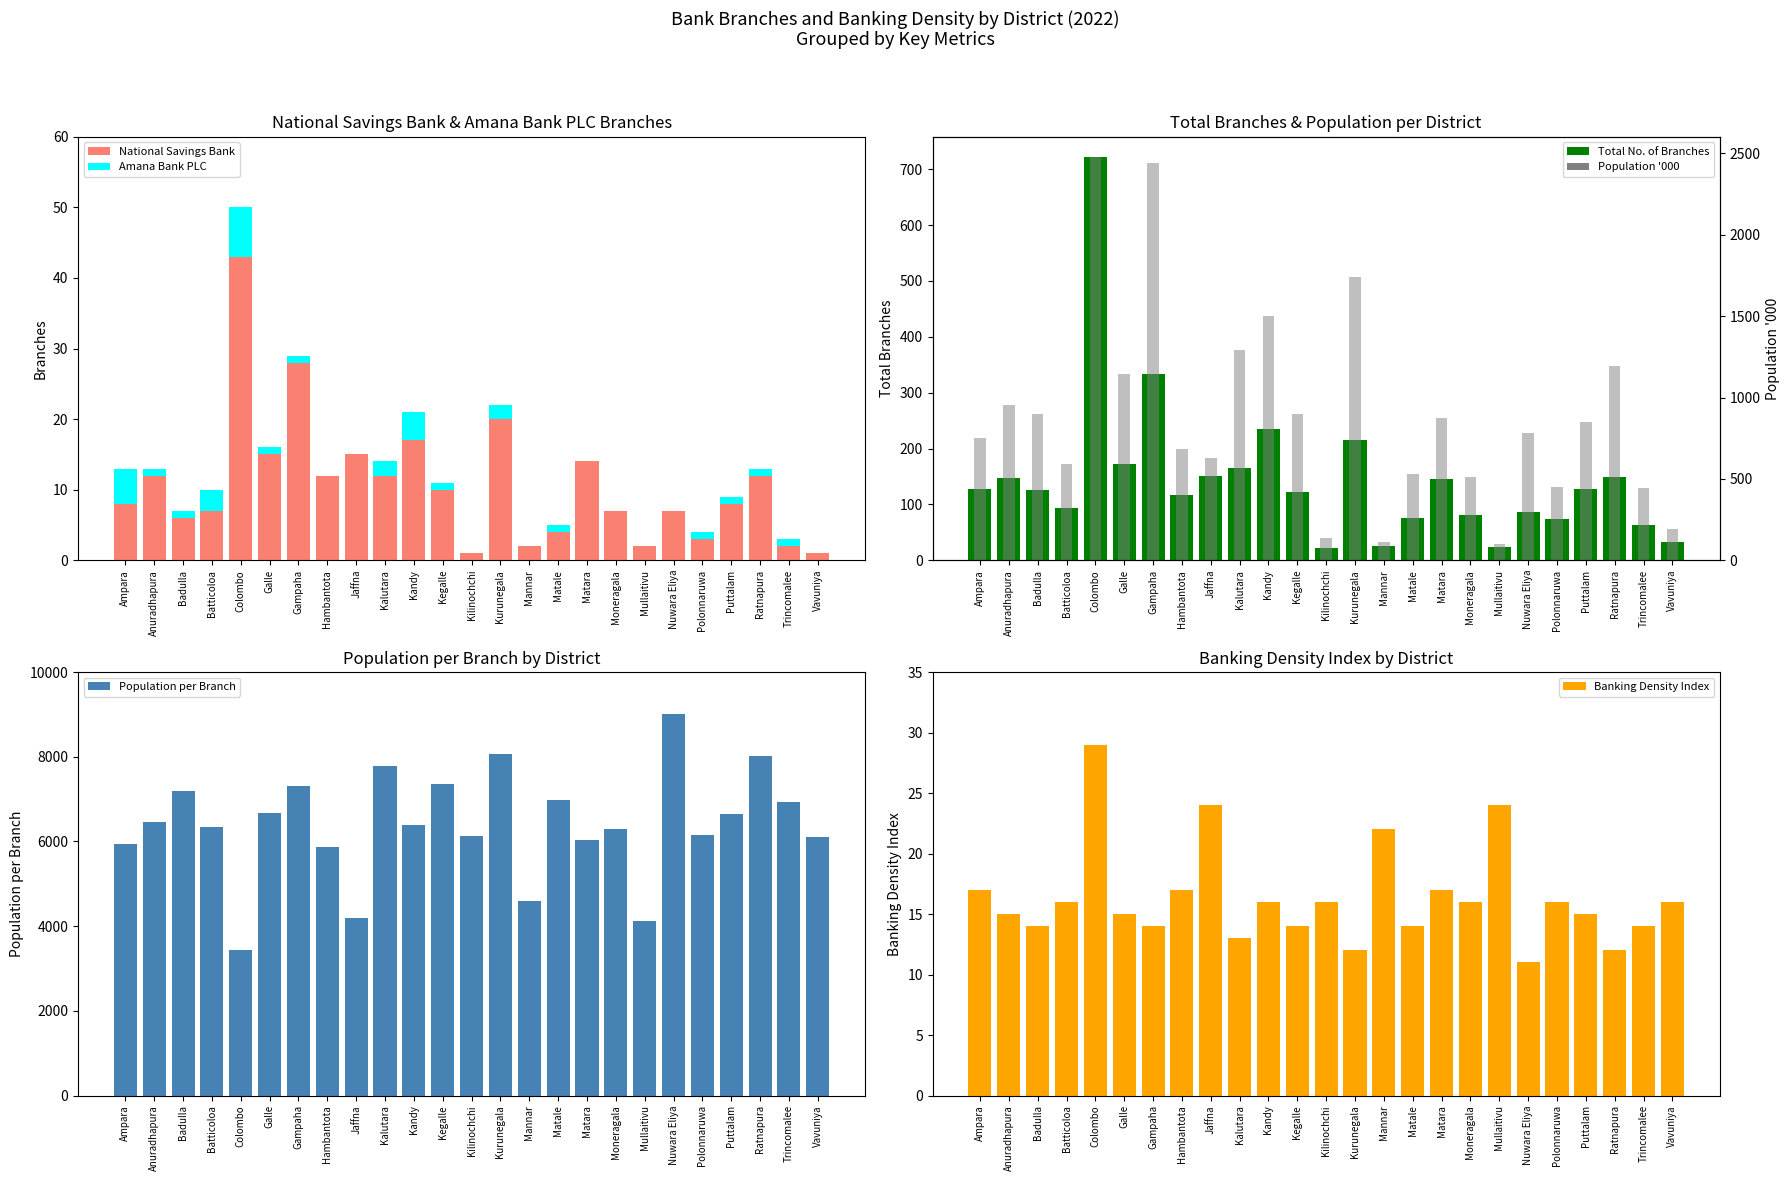

Read the National Savings Bank value at Puttalam.

8